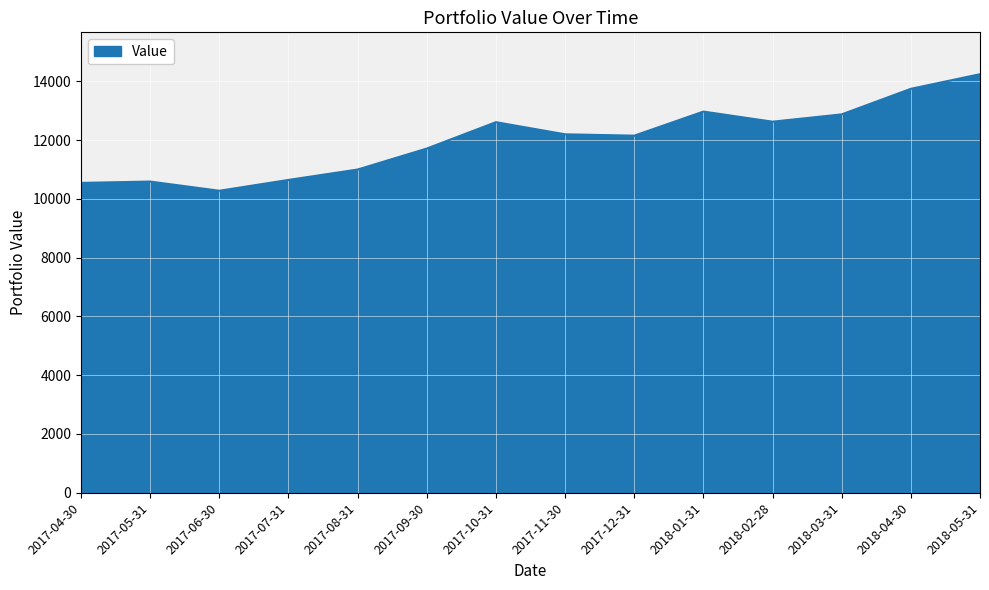

What is the difference between the values at 2017-05-31 and 2017-09-30?

1123.9